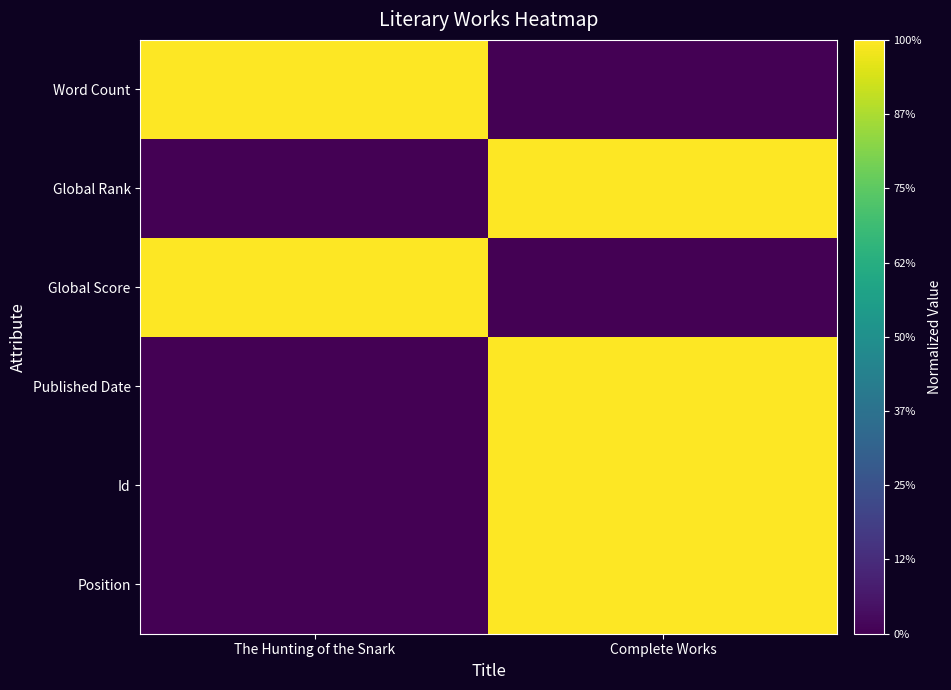

How many distinct data groups are displayed?

6